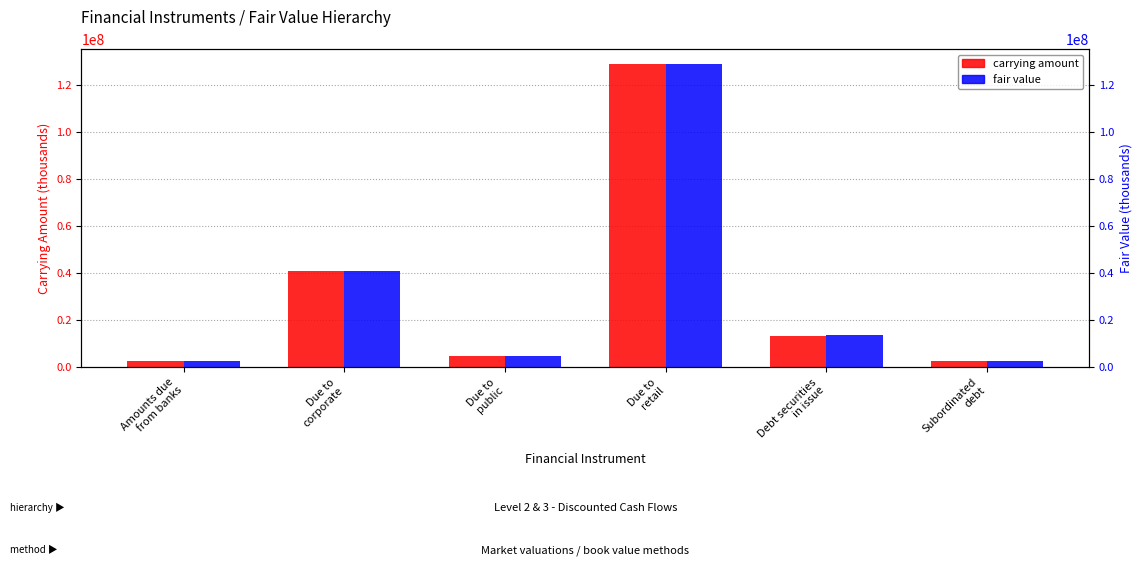

How many values in the carrying amount series are below 13182348?

3